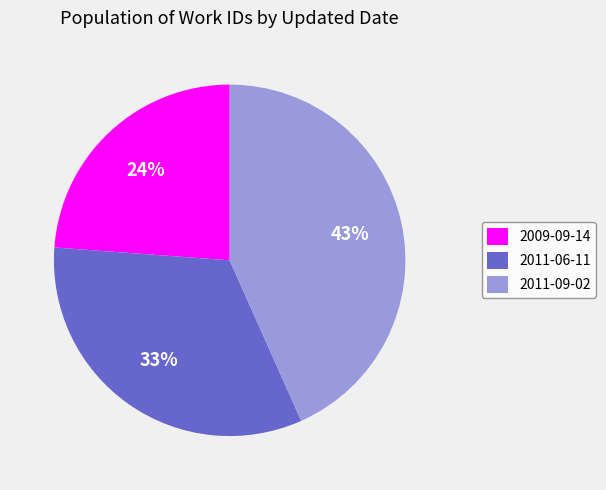

Is the sum of 2011-06-11 and 2009-09-14 greater than half?

Yes